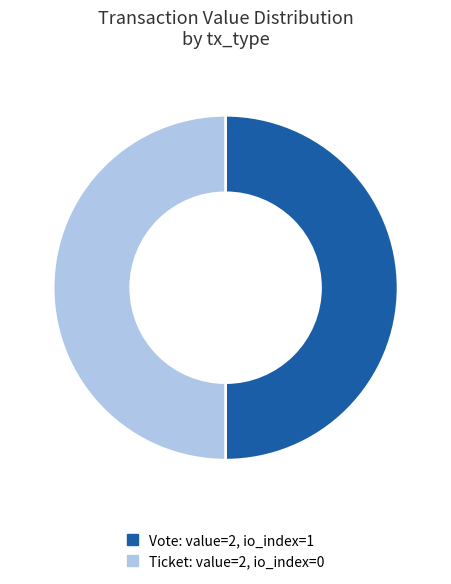

Which slice is the largest?

Vote (io_index=1)